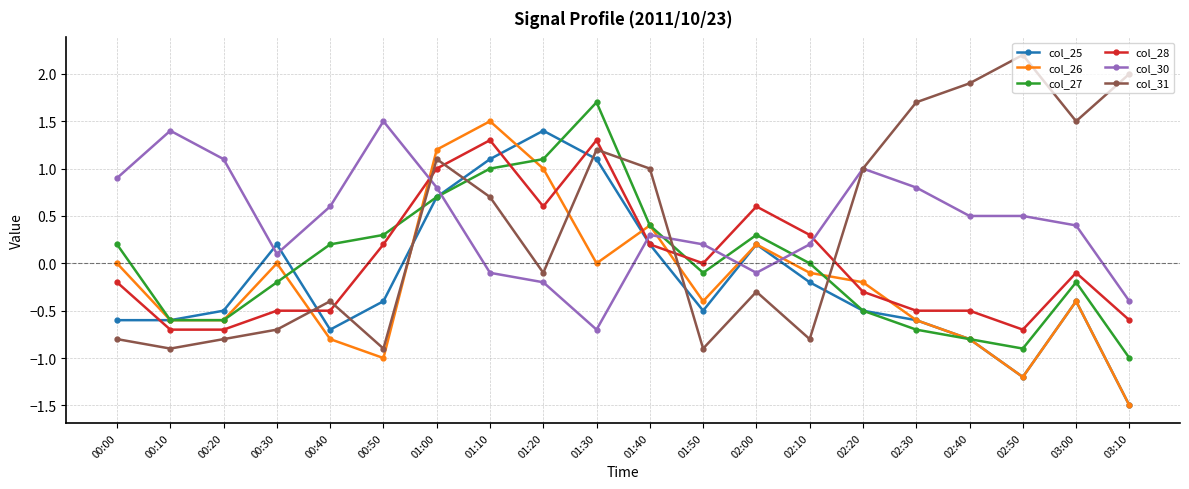

Which series ends up on top after the final intersection of col_30 and col_25?

col_30